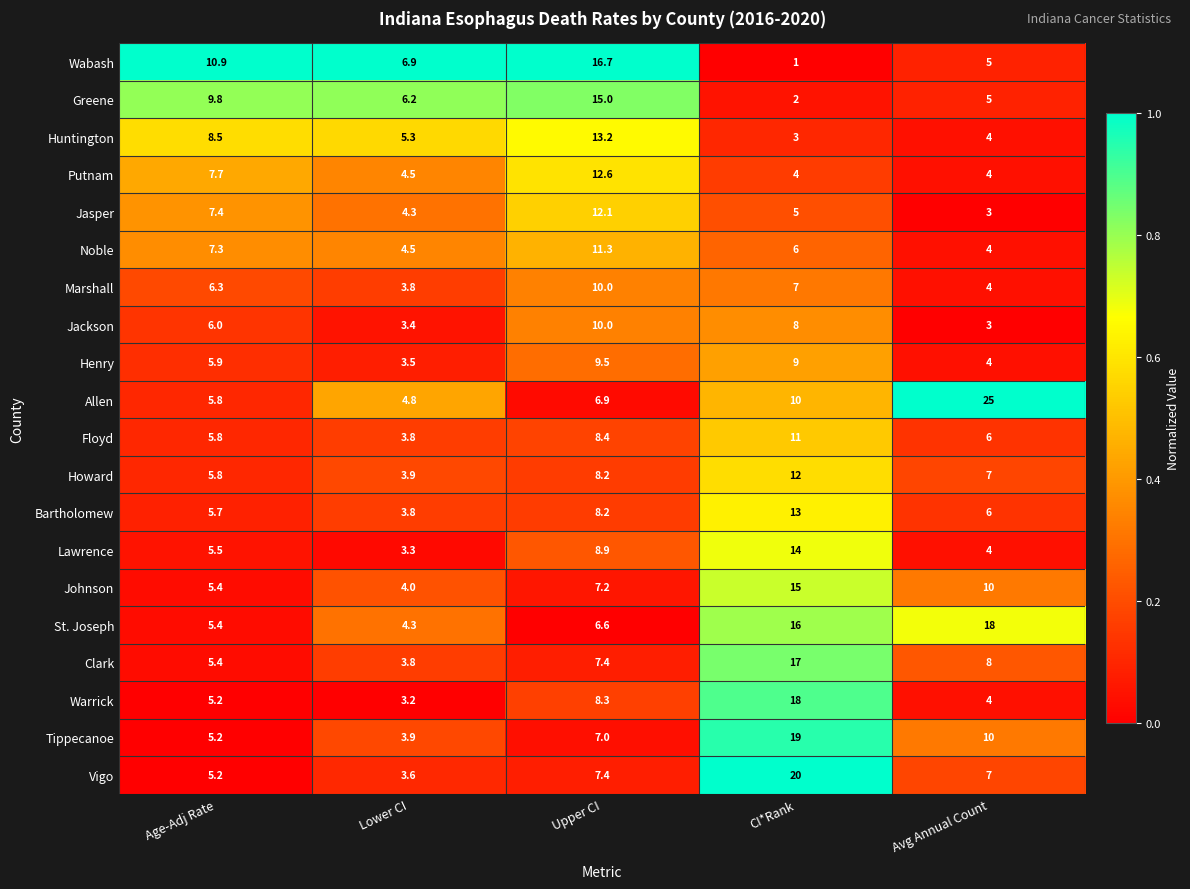

At which category does the chart reach its minimum across all series?

CI*Rank